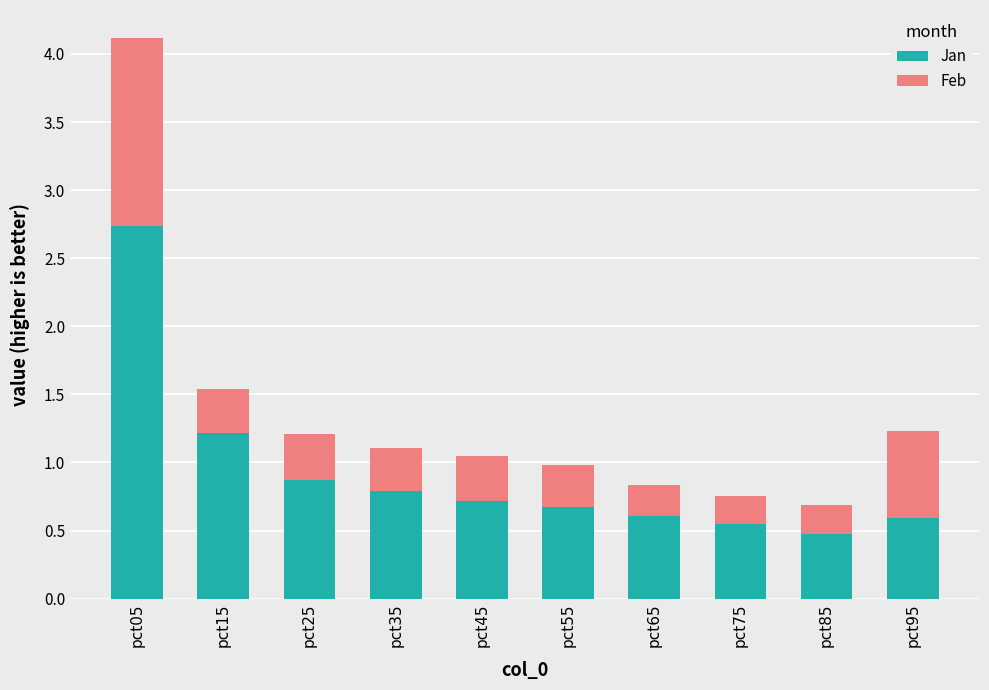

What is the highest value of the Jan series?

2.7